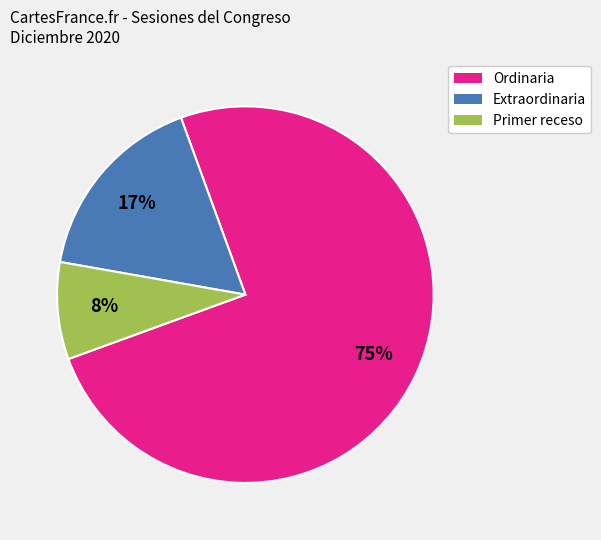

How many segments does this pie chart have?

3